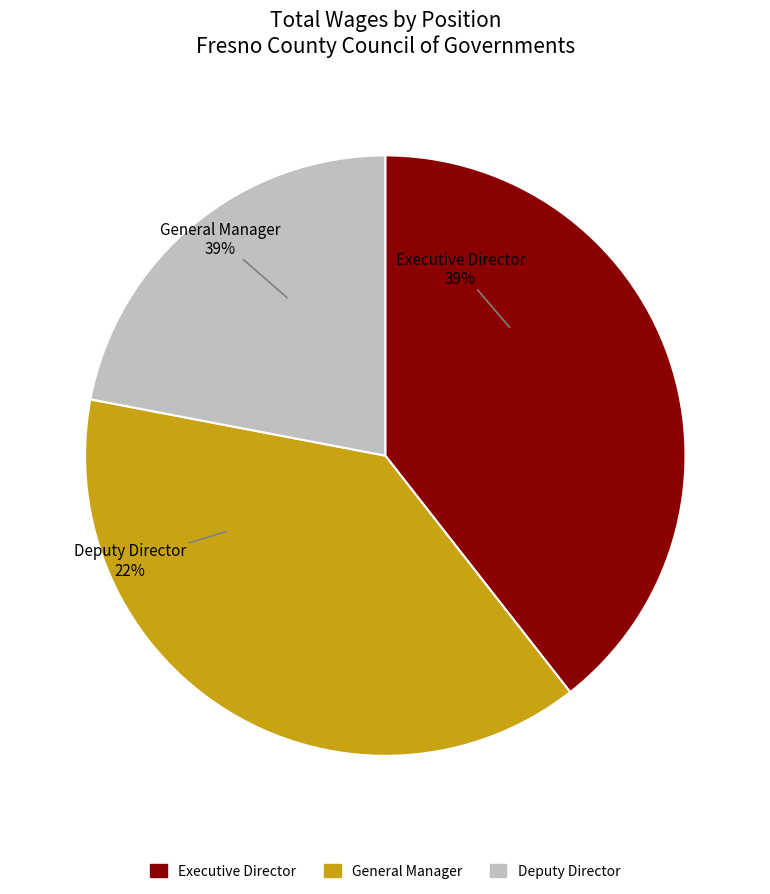

Which has a higher value, General Manager or Executive Director?

Executive Director